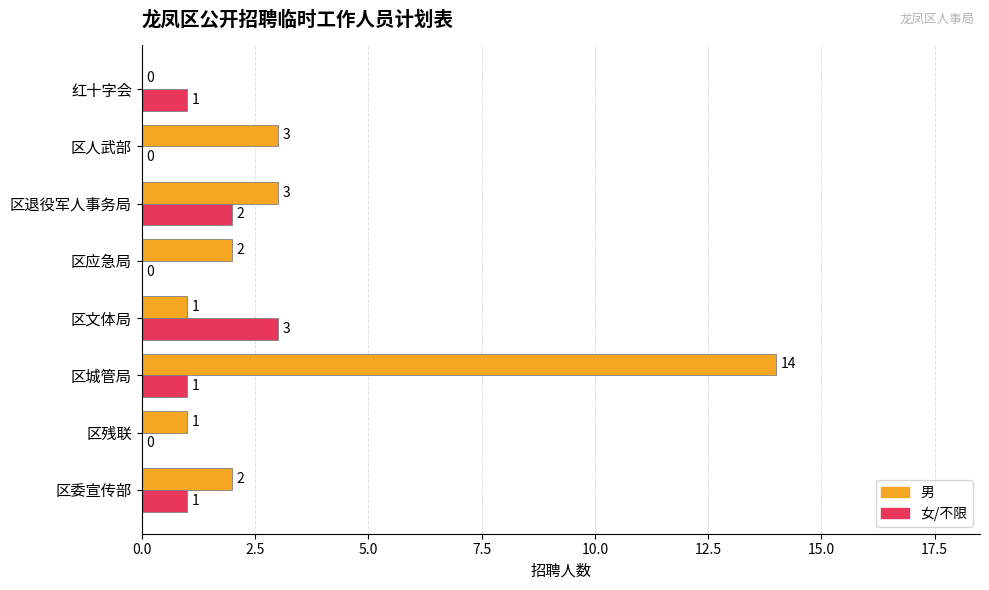

What is the sum of the 男 values at 区退役军人事务局 and 区残联?

4